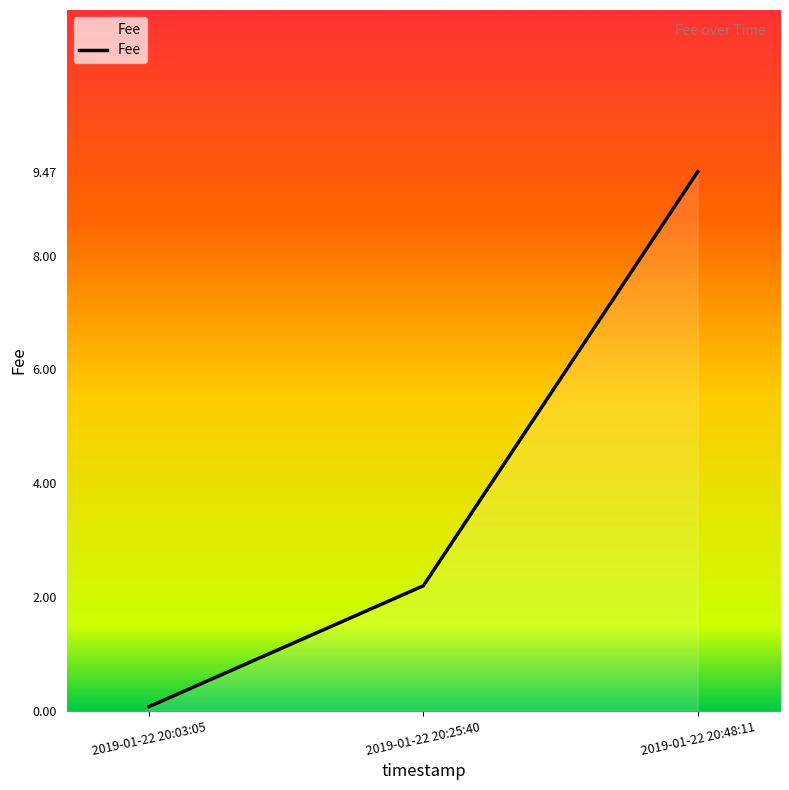

The value at 2019-01-22 20:03:05 is 0.1. True or false?

True